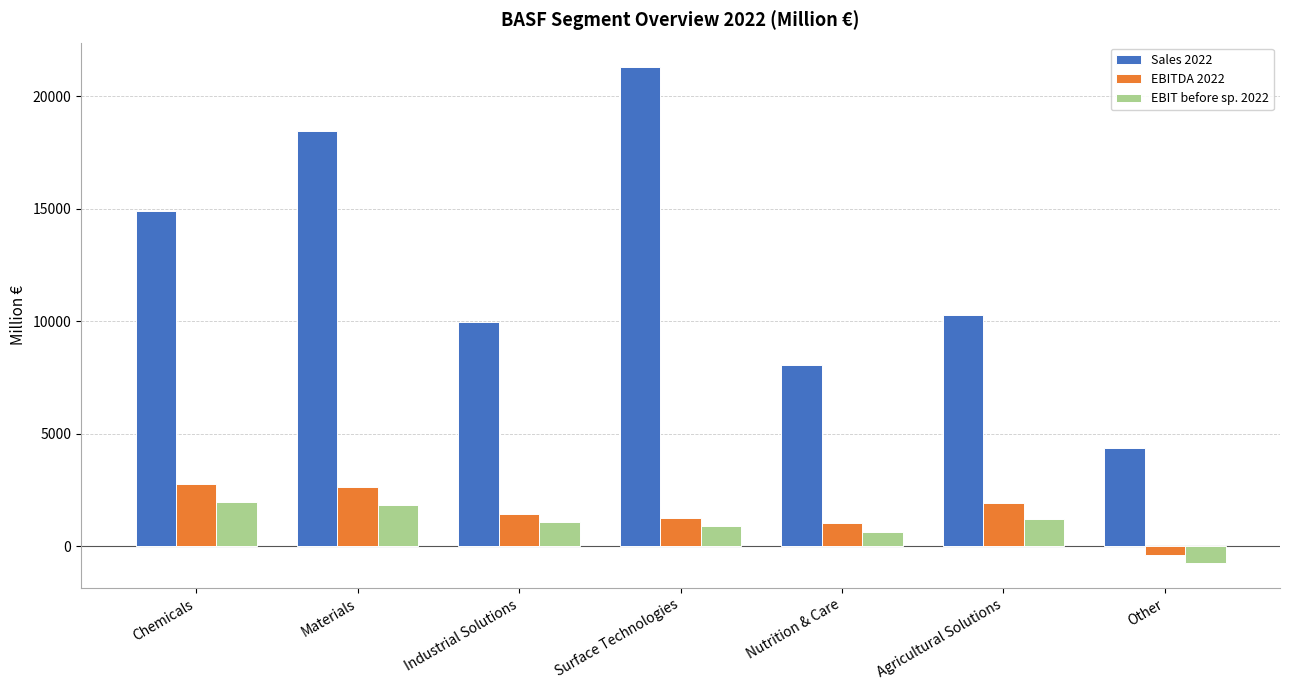

What is the difference between the second highest and minimum values in the Sales 2022 series?

14075